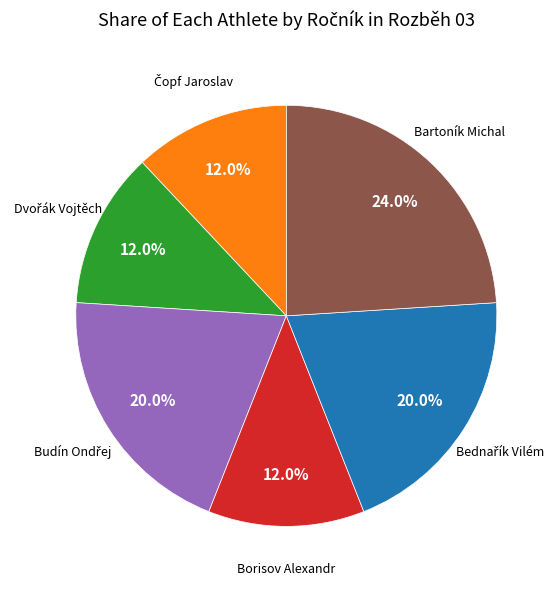

Does any single category account for the majority?

No